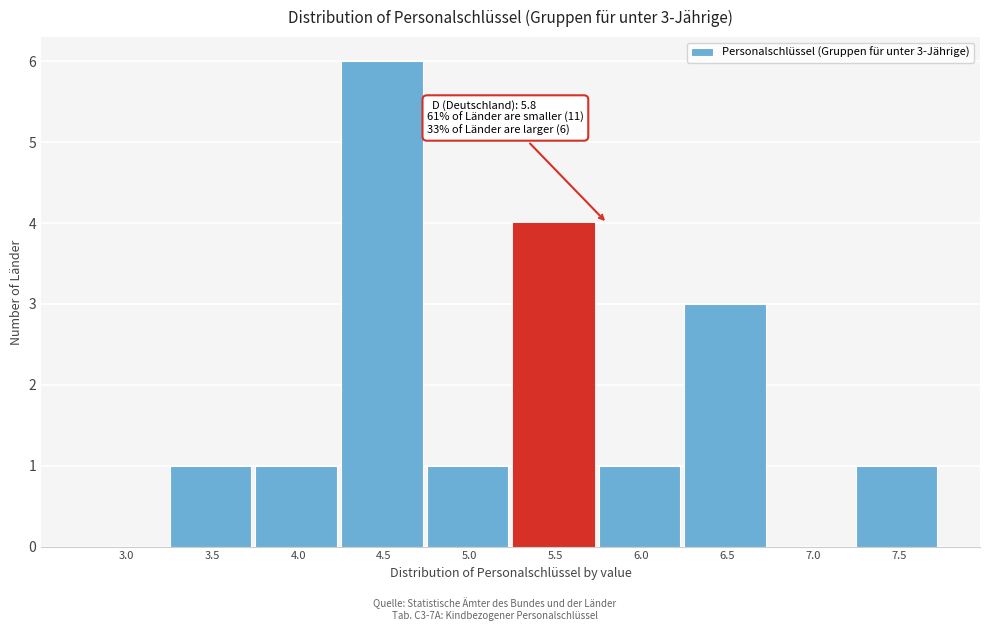

Reading left to right, extract all data points from this chart.

3.0=0	3.5=1	4.0=1	4.5=6	5.0=1	5.5=4	6.0=1	6.5=3	7.0=0	7.5=1